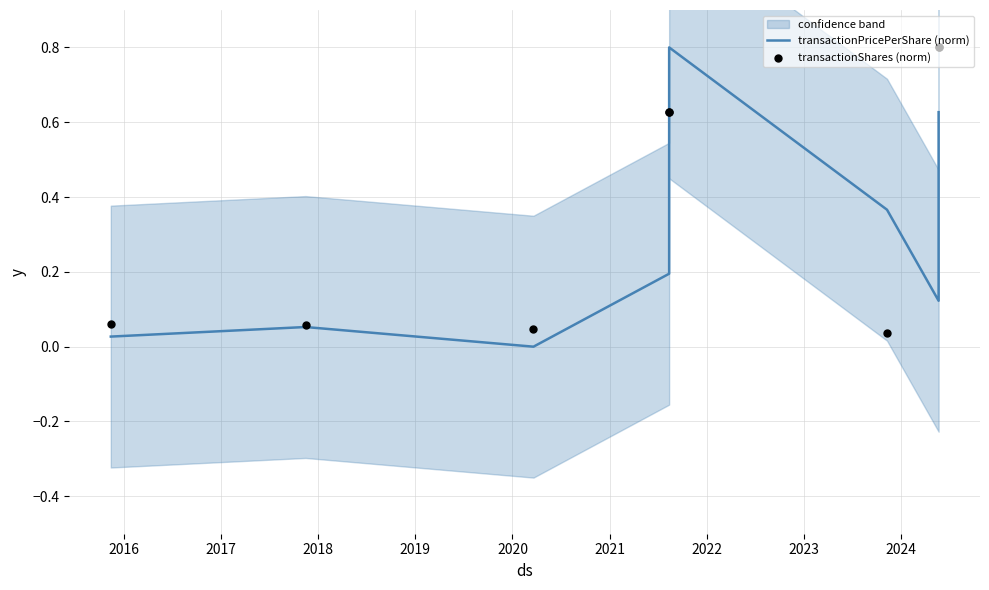

What are all the series names shown in the legend?

transactionPricePerShare (norm), transactionShares (norm)